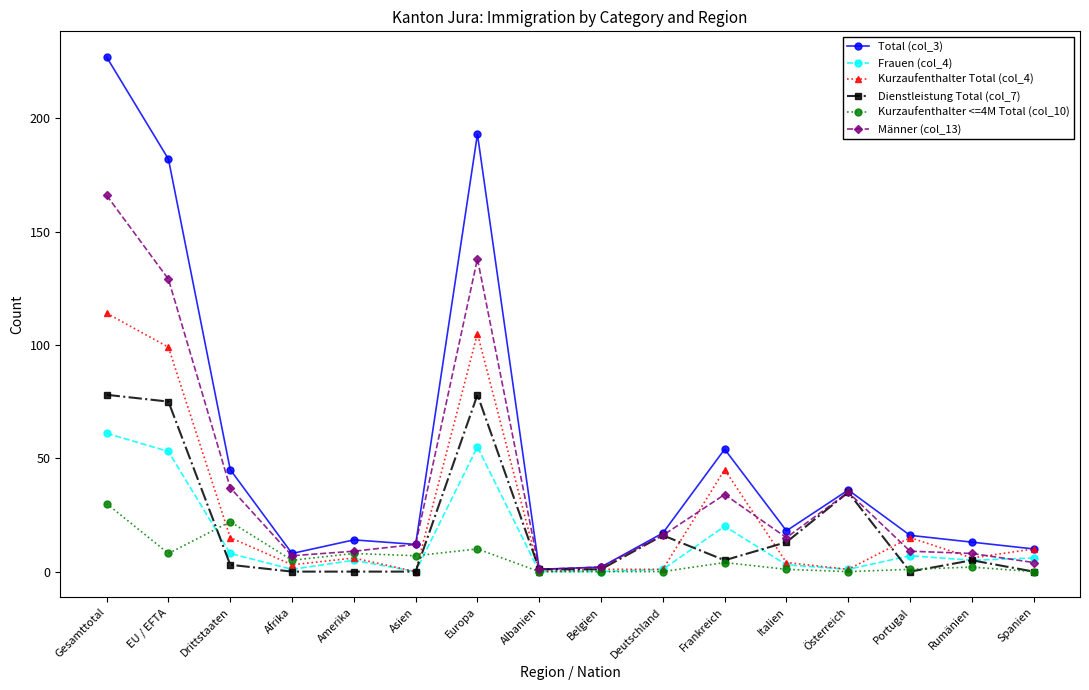

How many series are shown in this chart?

6